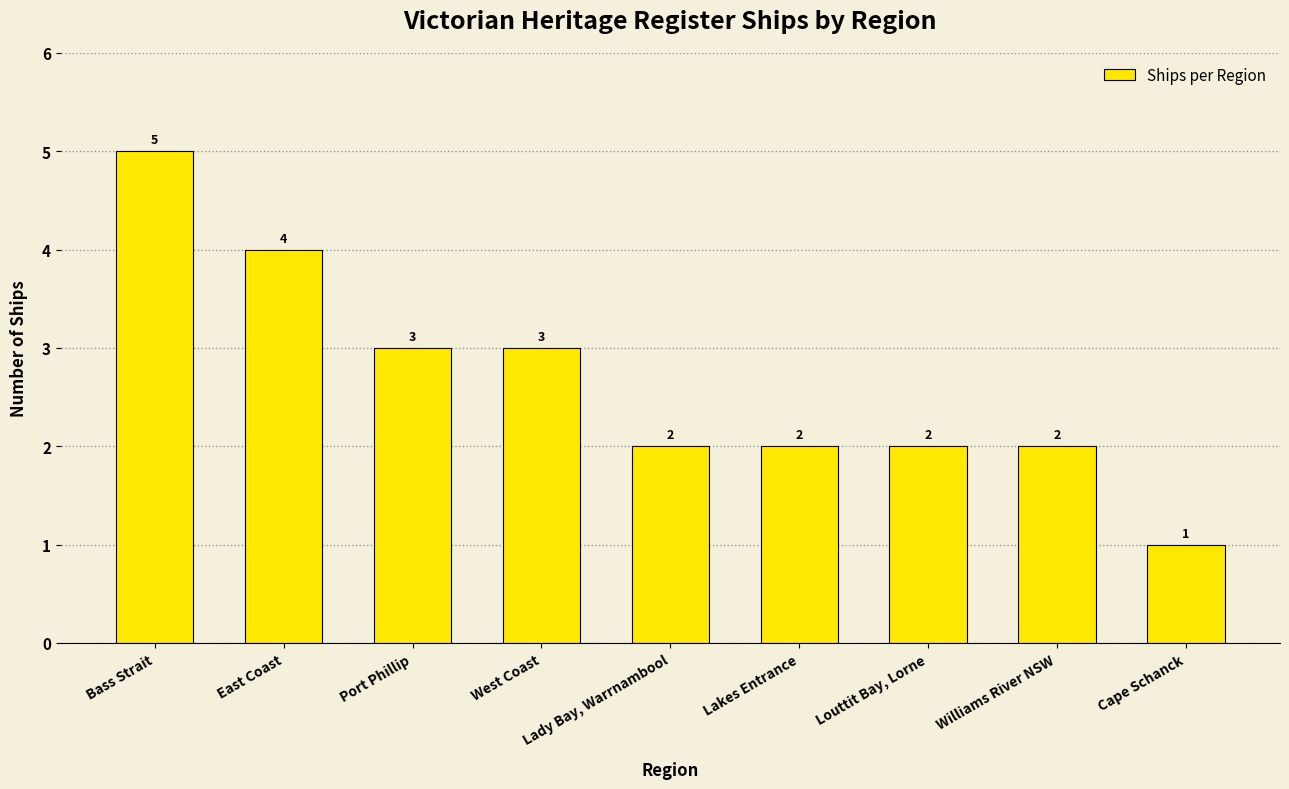

The chart shows a value of 3 at Lakes Entrance. True or false?

False